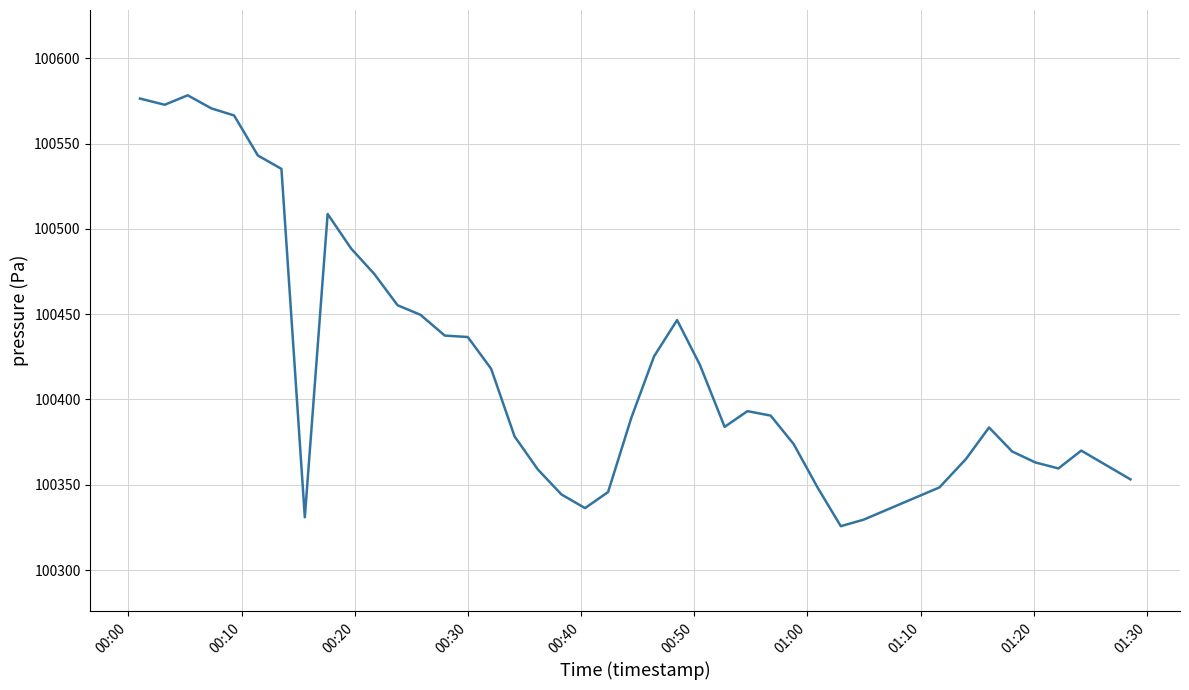

What is the smallest value displayed?

100325.7